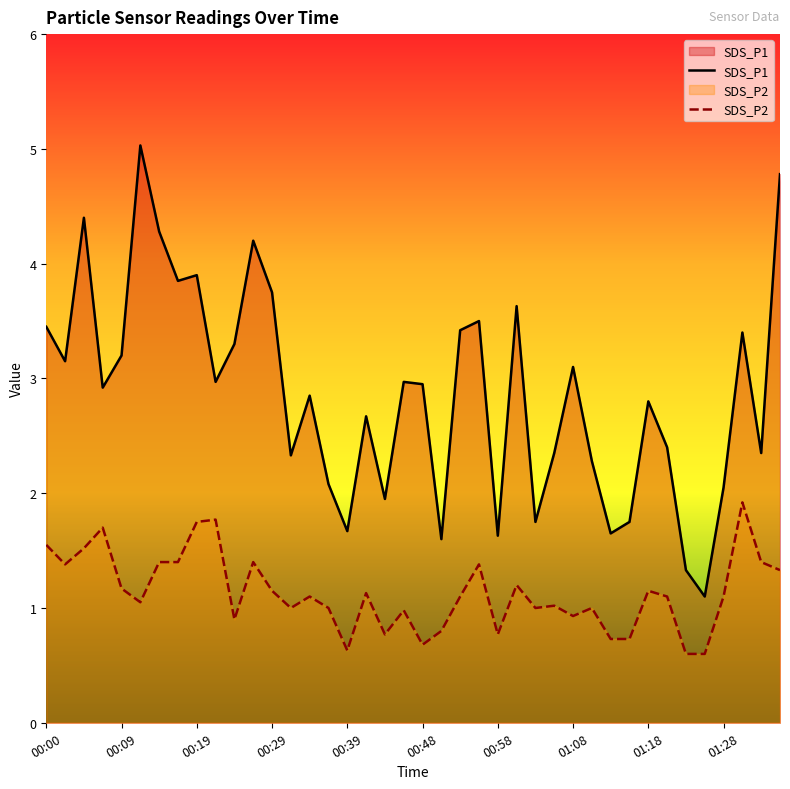

True or false: SDS_P2 and SDS_P1 intersect in this chart.

False